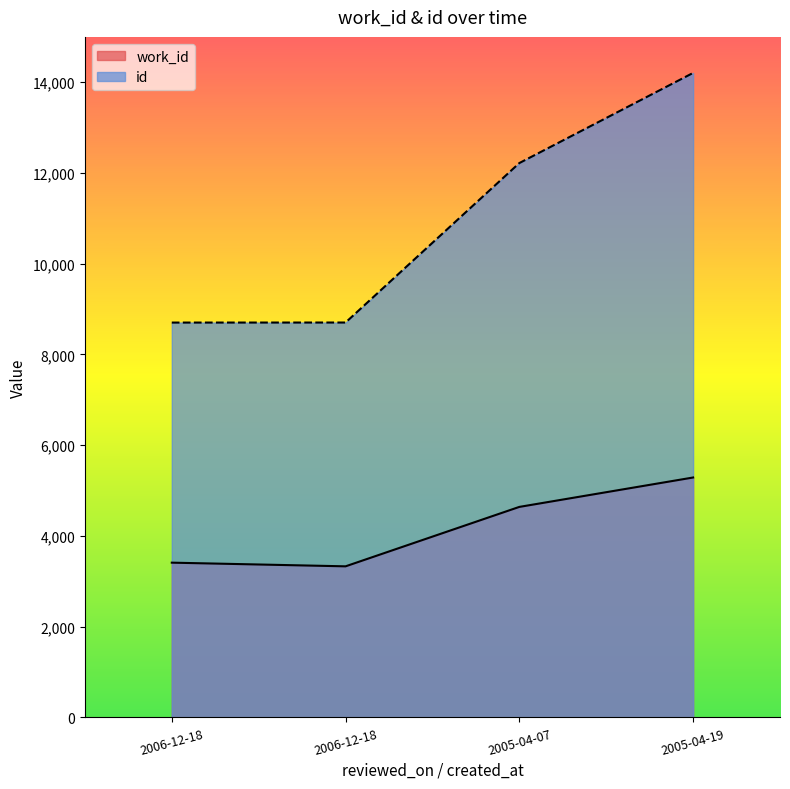

Which series has the largest total across all categories?

id